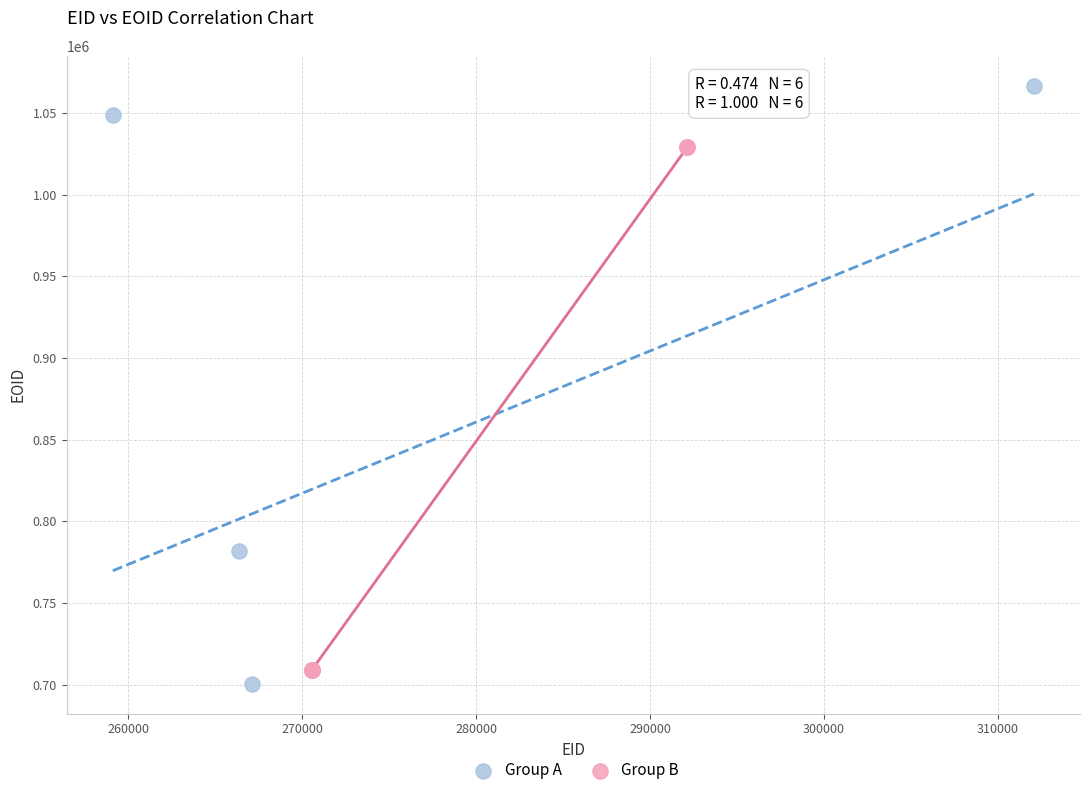

What are all the series names shown in the legend?

Group A, Group B